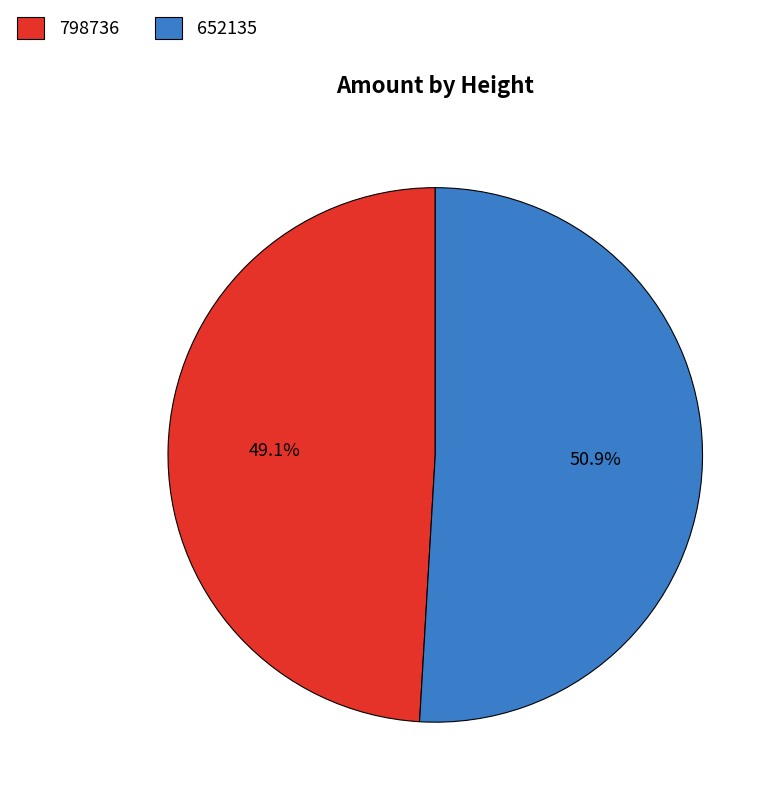

To the nearest percent, what is the average slice percentage?

50%